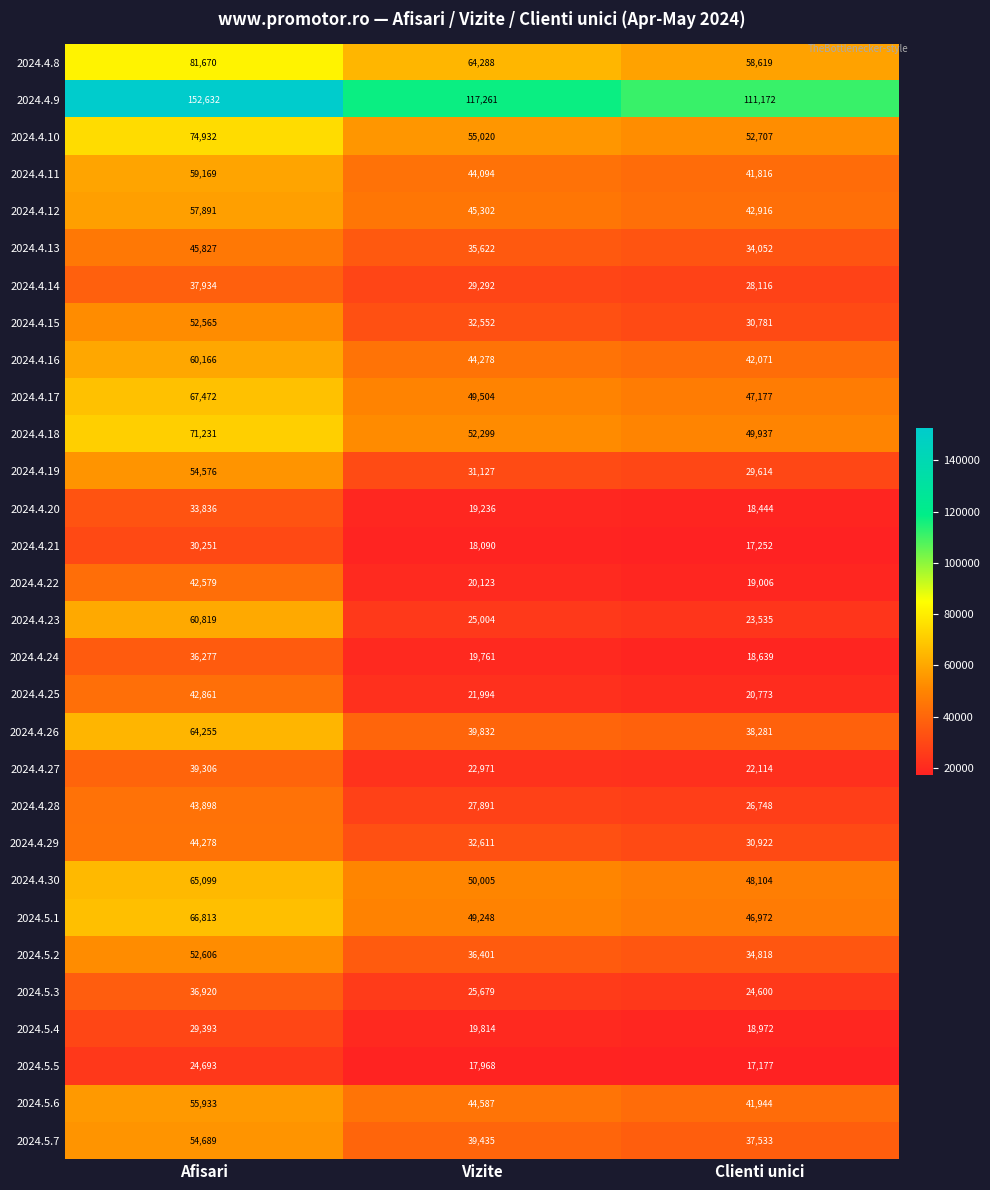

What is the difference between the maximum and minimum values in the 2024.5.4 series?

10421